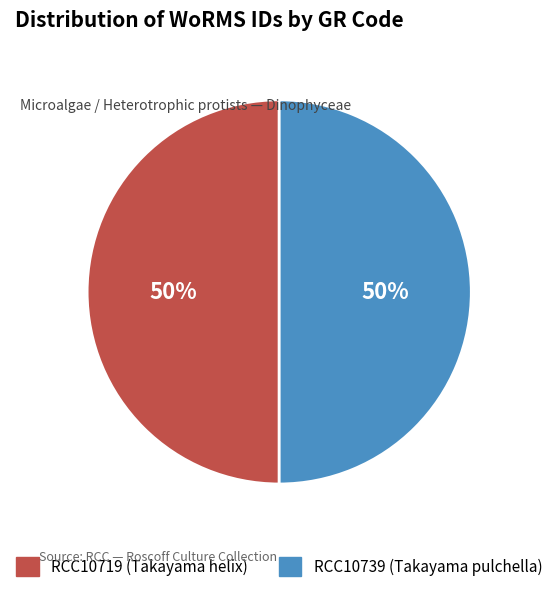

Approximately how many times larger is the value at RCC10739 compared to RCC10719?

1.0